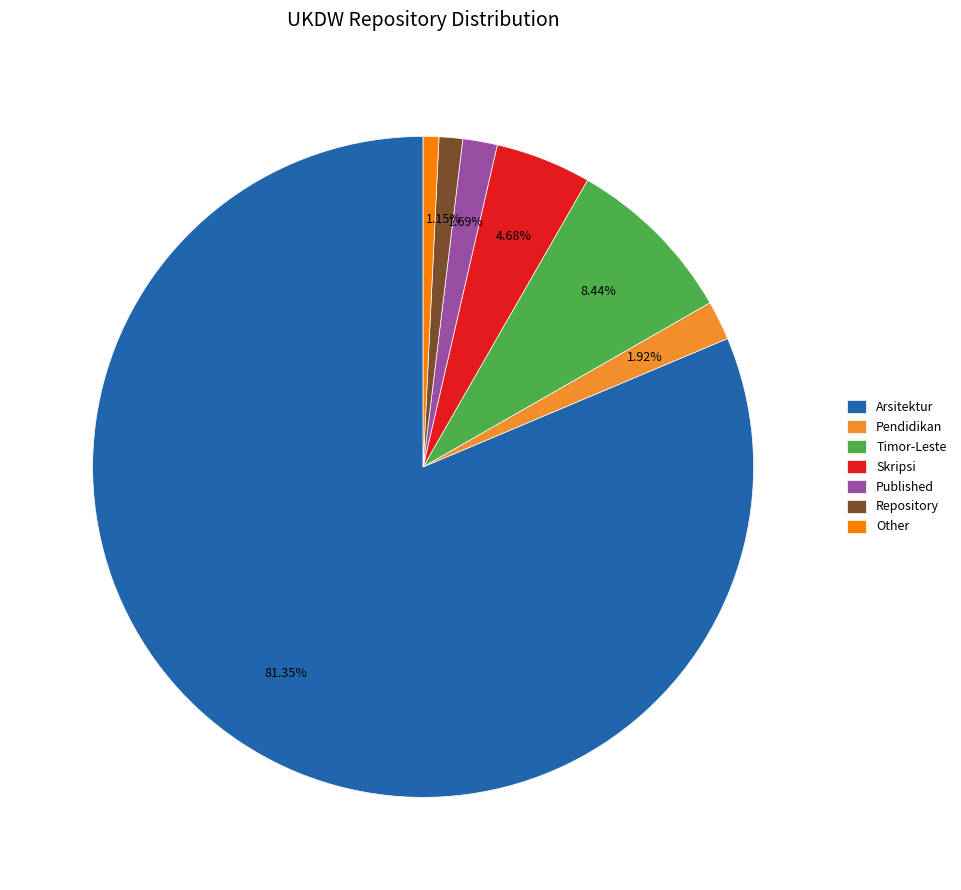

Between Published and Other, which is larger?

Published